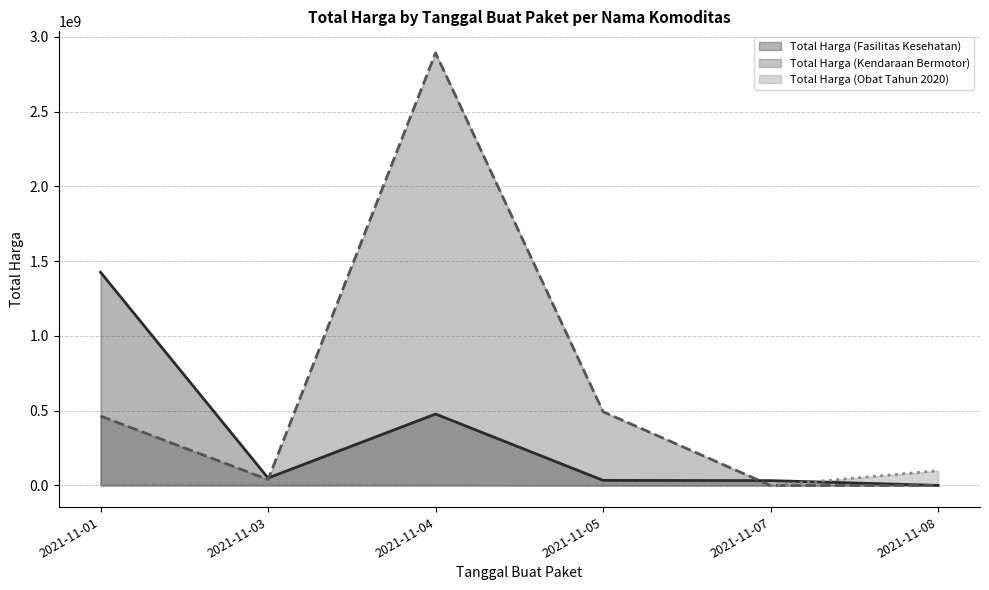

Which series has the largest range (max minus min)?

Total Harga (Kendaraan Bermotor)